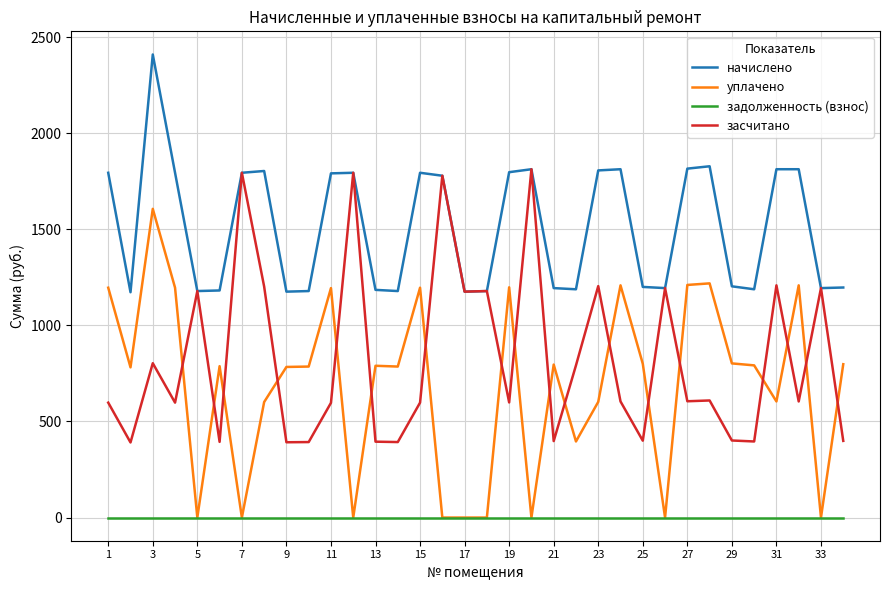

List the series in order of their peak value, highest first.

начислено, засчитано, уплачено, задолженность (взнос)